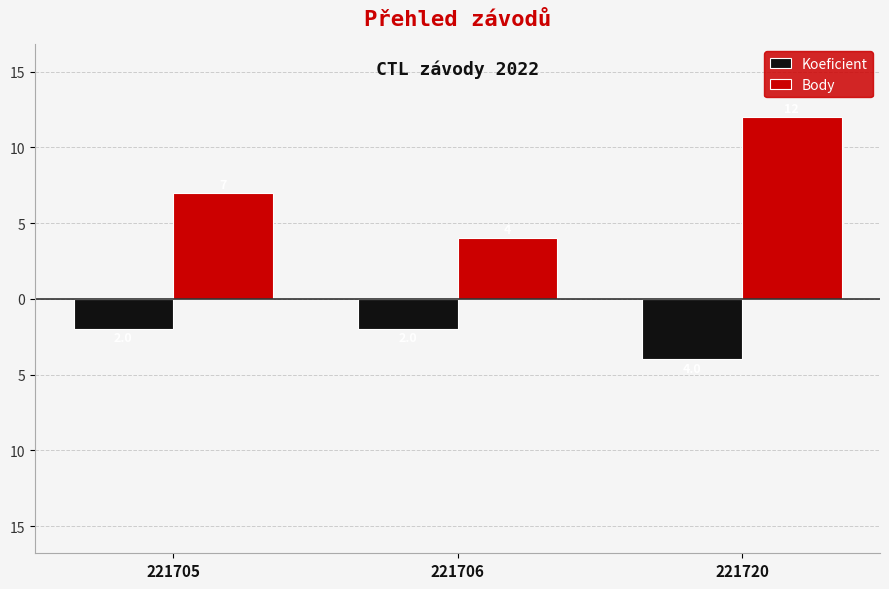

Are the bars grouped side by side (vs. stacked)?

Yes